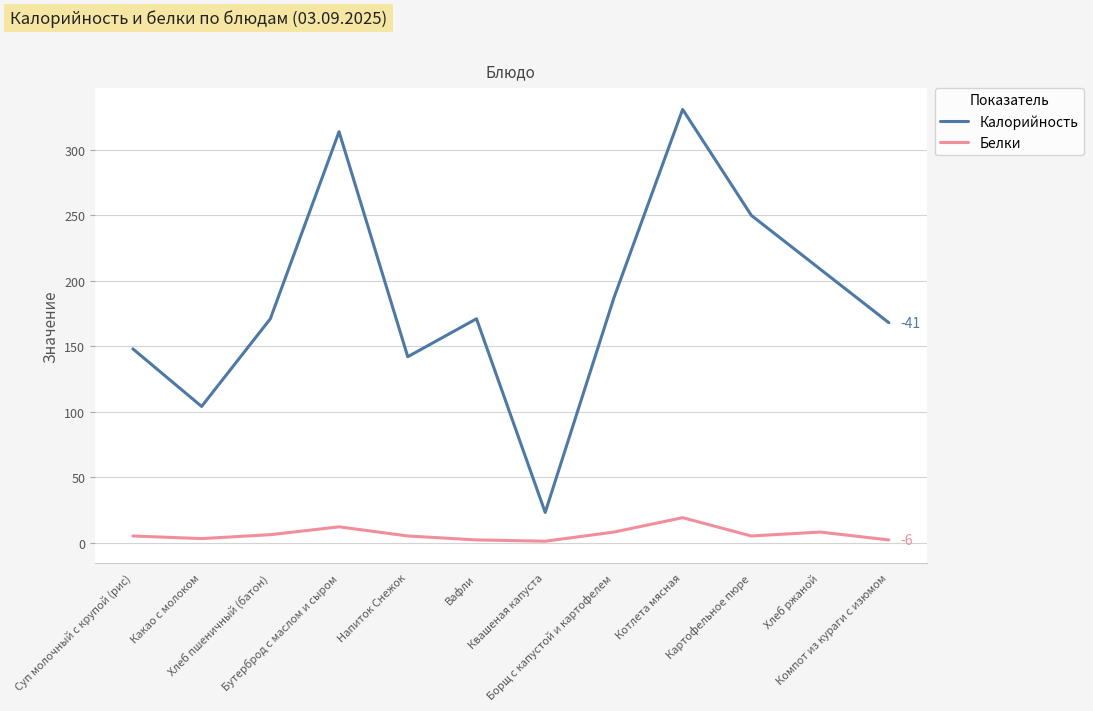

At how many categories does at least one series exceed 27?

11